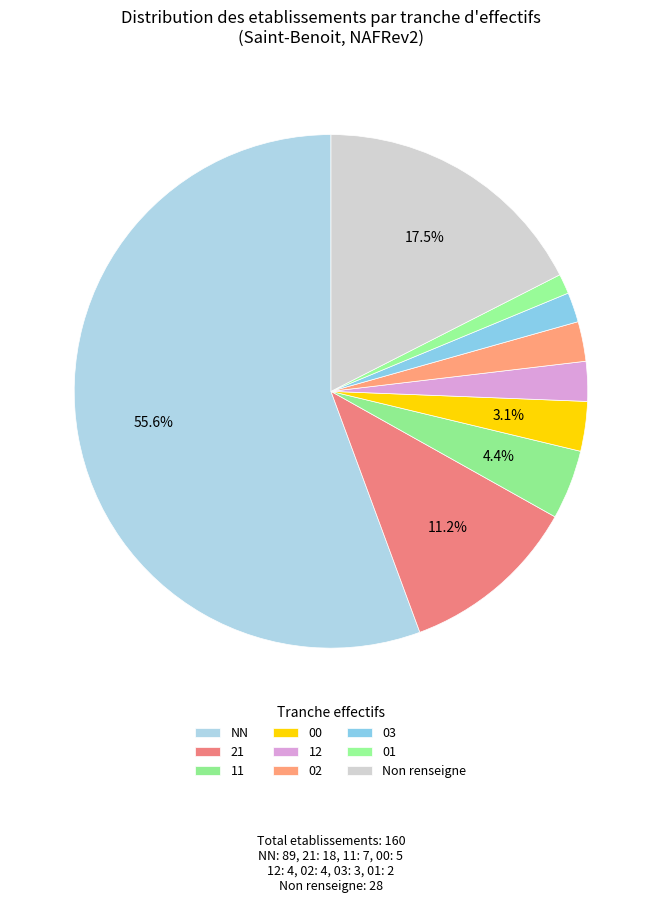

Which slice represents more than half of the pie?

NN